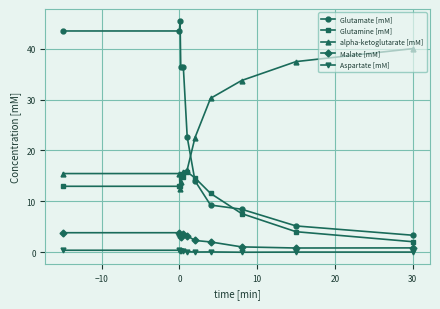

What is the maximum value for Glutamine [mM]?

15.8